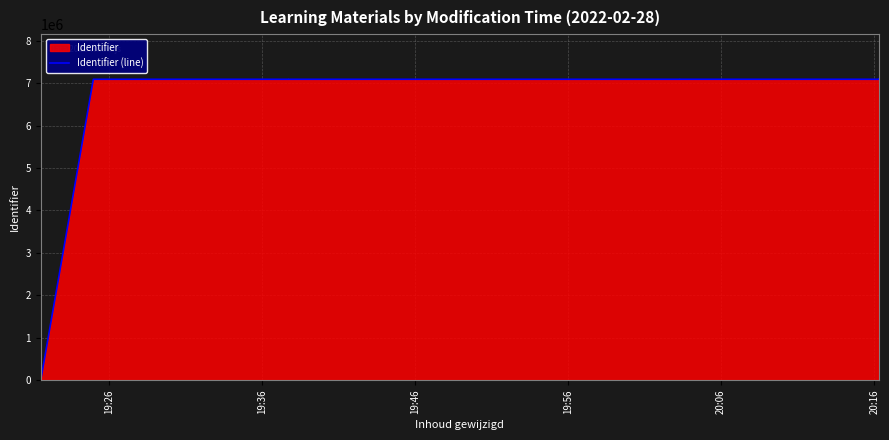

Count the number of data series in this chart.

1